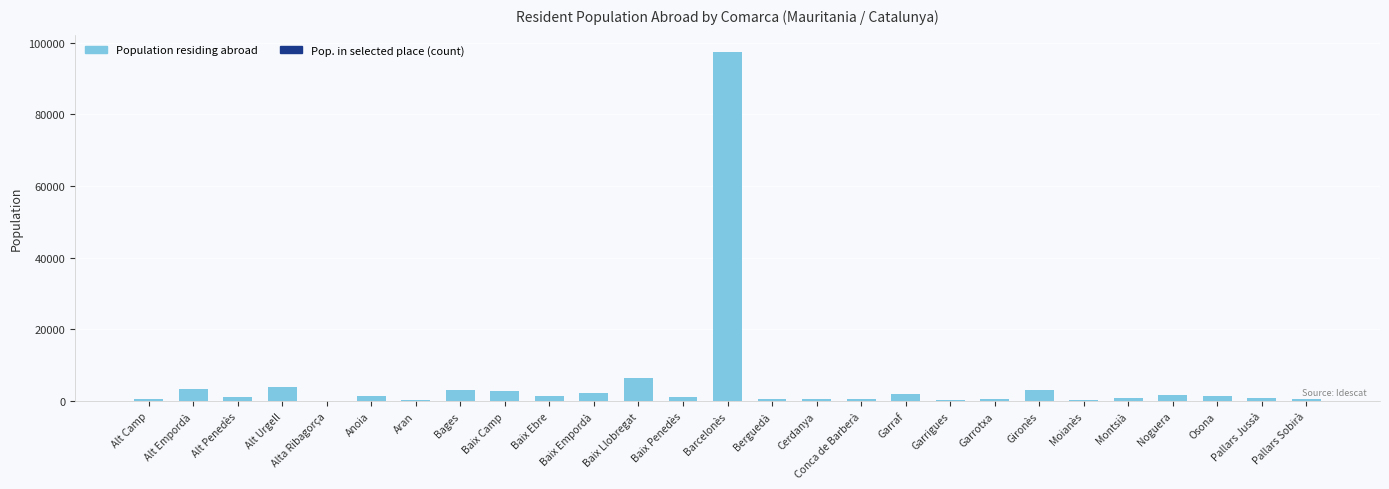

At which category is the sum across all series the highest?

Barcelonès